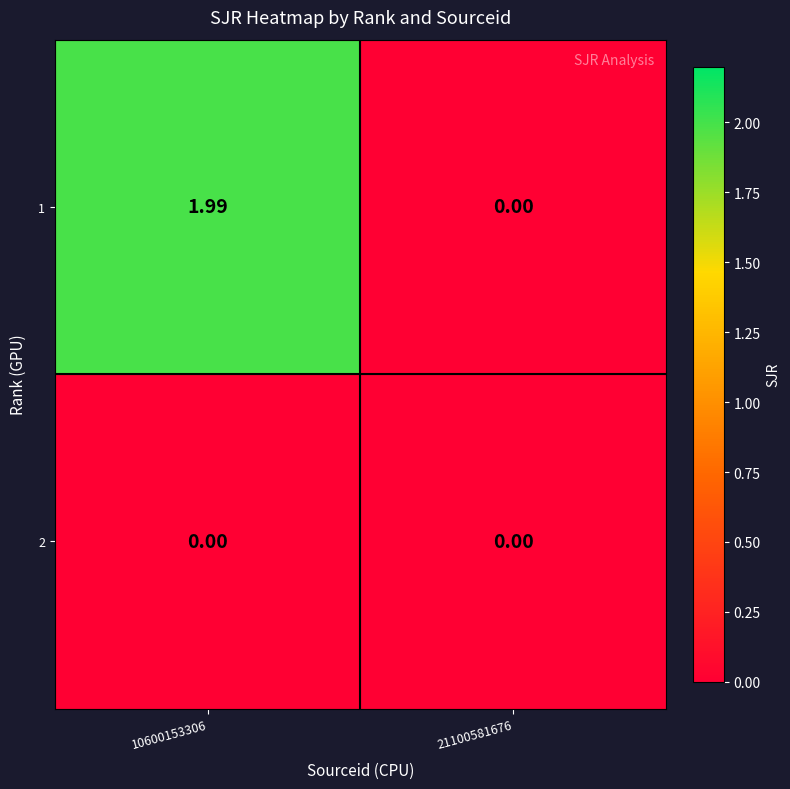

What is the total value across all series at 10600153306?

2.0